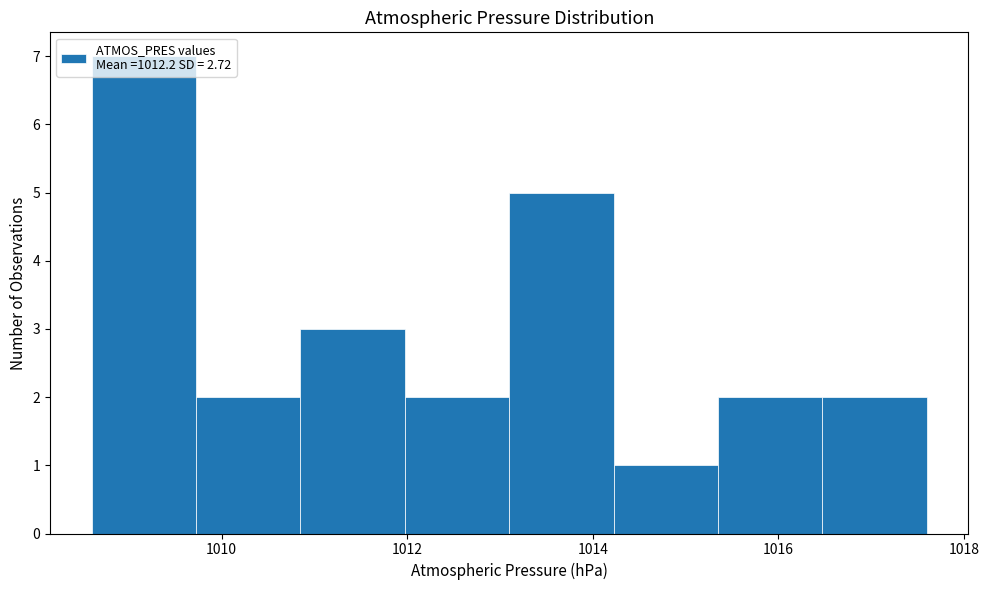

How tall is the bar that spans 1009.8 to 1010.8 on the x-axis? Neither the bar edges nor the heights are printed on the chart, so give them approximately, as read against the axes.

2